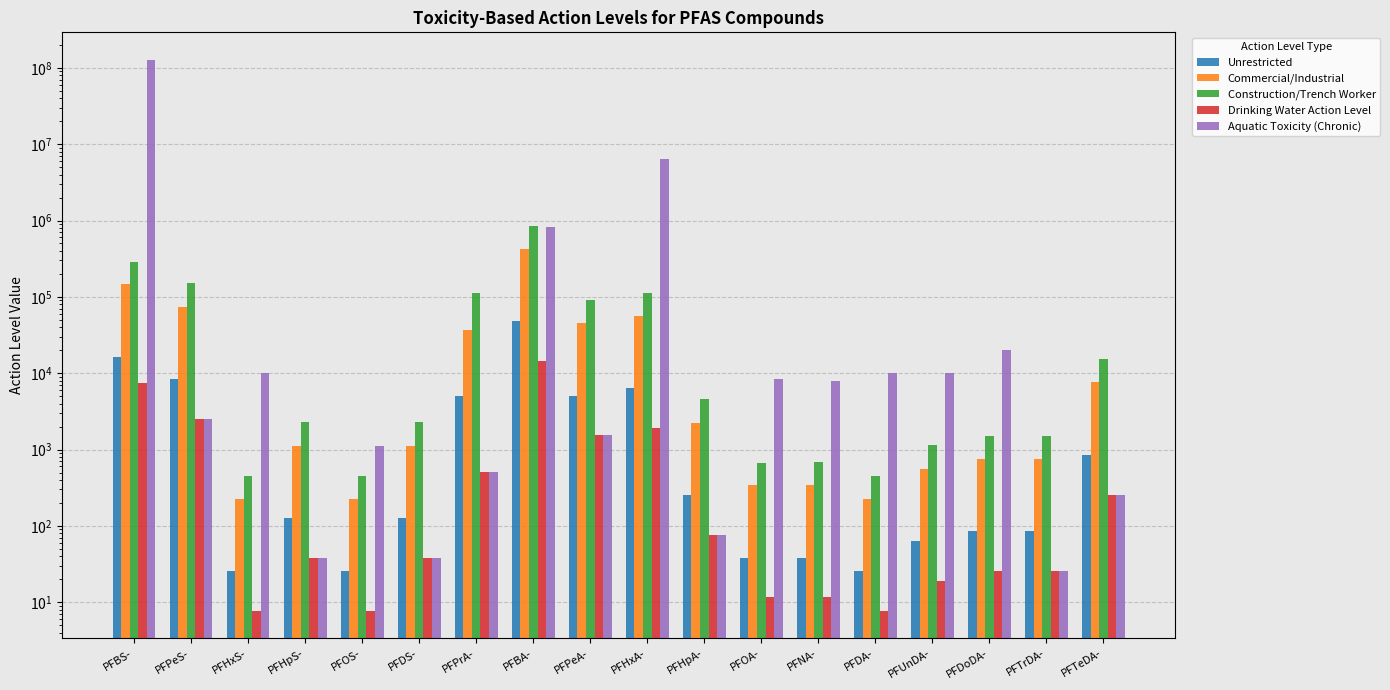

Are the bars grouped side by side (vs. stacked)?

Yes